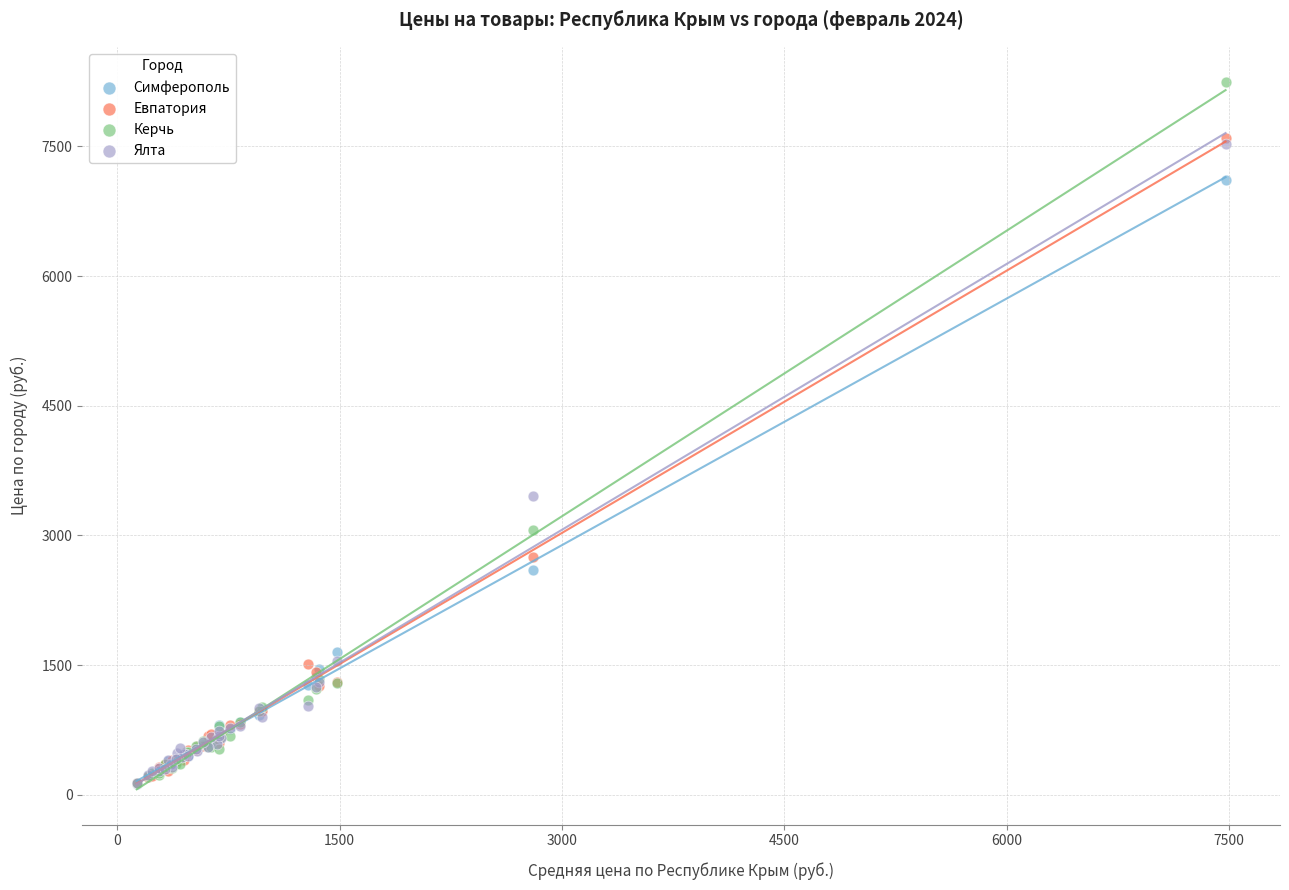

Across all series, what Y value is closest to 4186?

3455.2